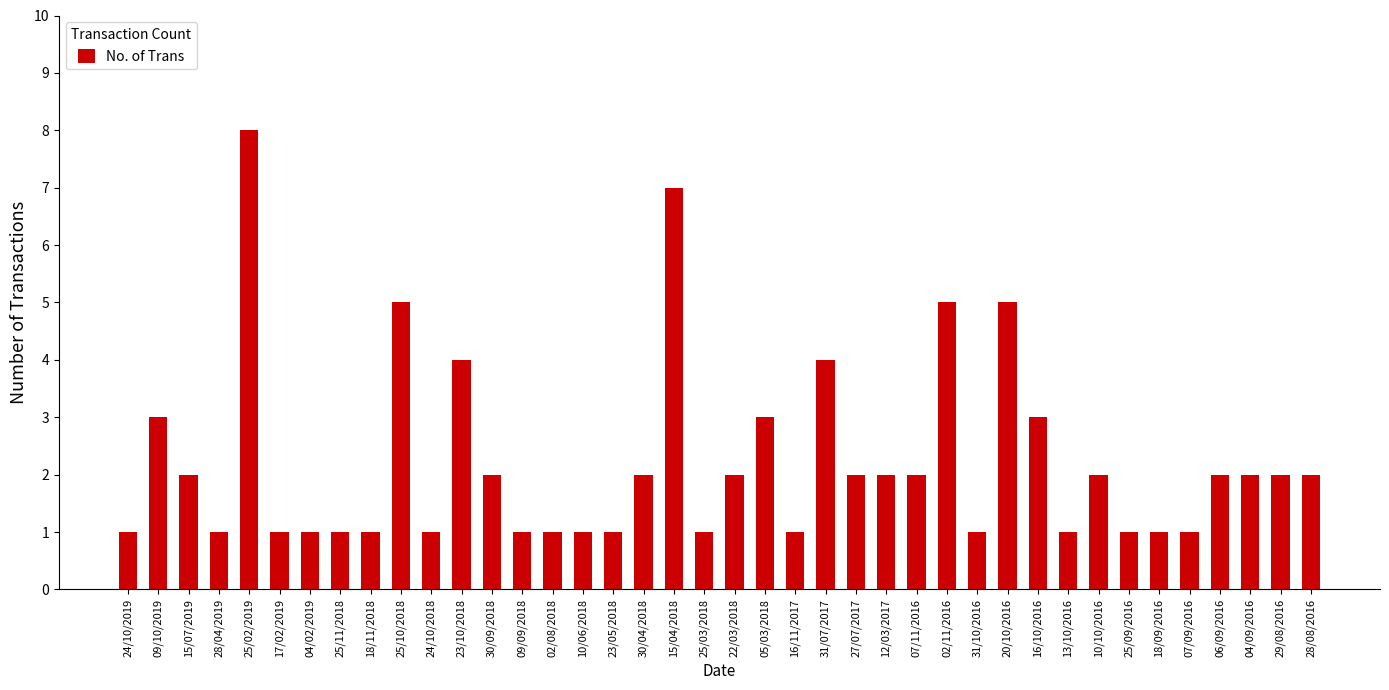

What is the value of the 16th bar from the left?

1